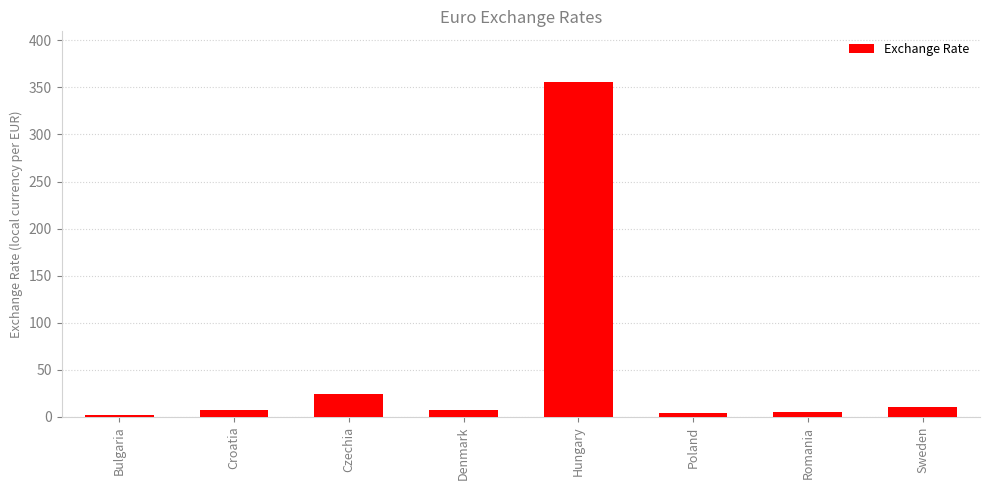

What is the label of the 5th bar from the left?

Hungary